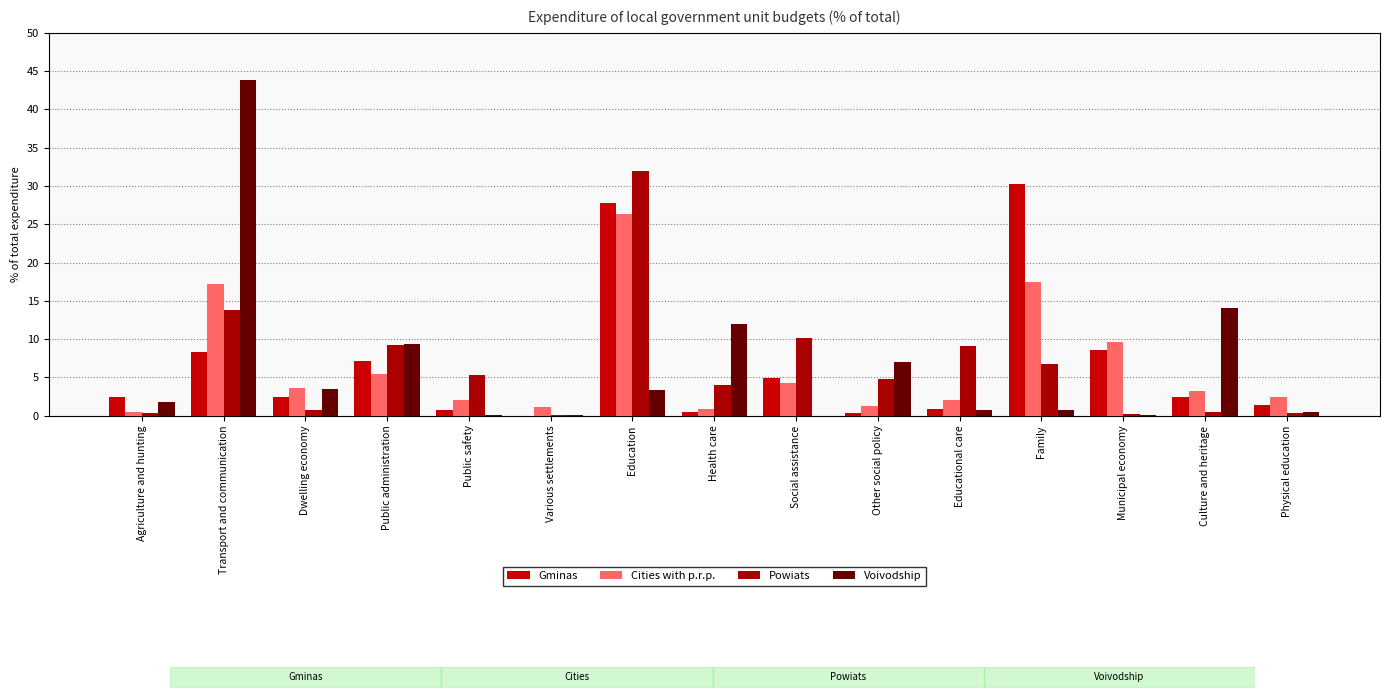

What are all the series names shown in the legend?

Gminas, Cities with p.r.p., Powiats, Voivodship